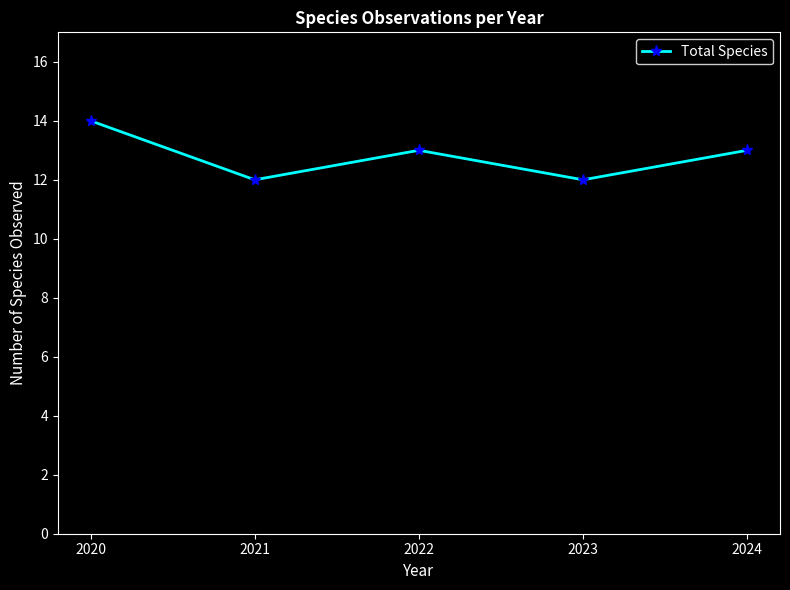

The value at 2020 is 10. True or false?

False